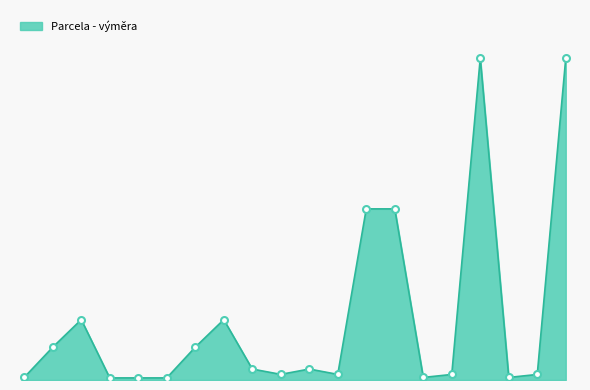

Does the chart have visible grid lines?

No